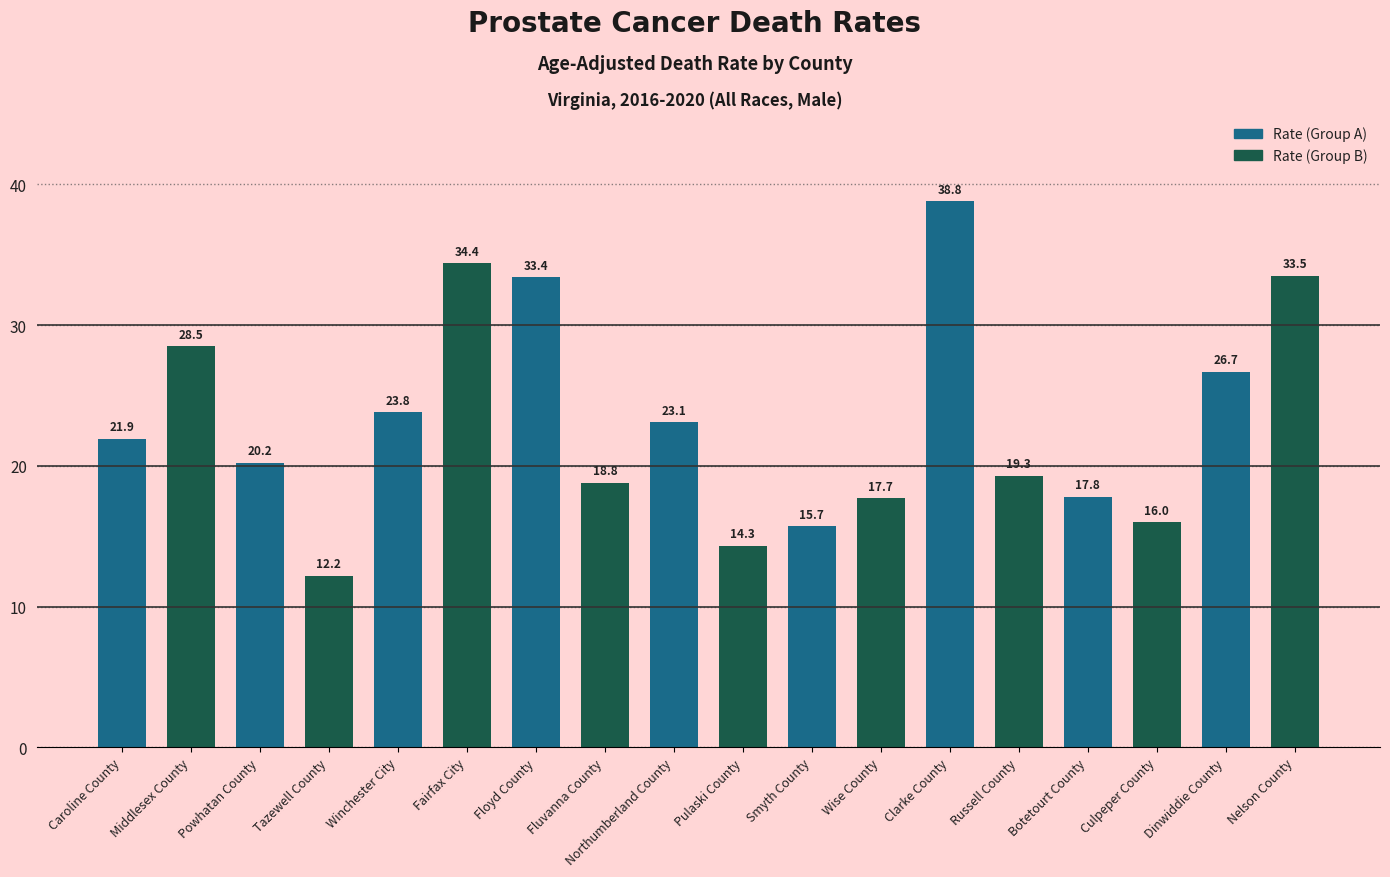

What is the smallest value displayed?

12.2